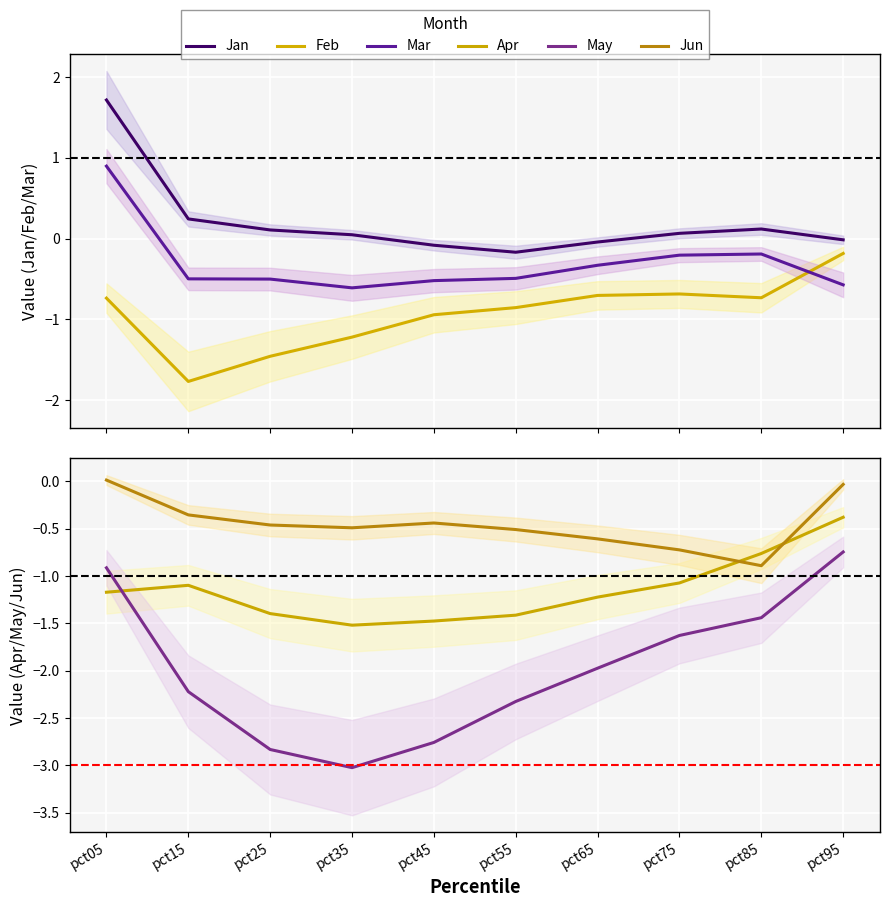

Reading left to right, transcribe all the data shown in this chart.

Jan: 1.7	0.2	0.1	0.0	-0.1	-0.2	-0.0	0.1	0.1	-0.0
Feb: -0.7	-1.8	-1.5	-1.2	-0.9	-0.9	-0.7	-0.7	-0.7	-0.2
Mar: 0.9	-0.5	-0.5	-0.6	-0.5	-0.5	-0.3	-0.2	-0.2	-0.6
Apr: -1.2	-1.1	-1.4	-1.5	-1.5	-1.4	-1.2	-1.1	-0.8	-0.4
May: -0.9	-2.2	-2.8	-3.0	-2.8	-2.3	-2.0	-1.6	-1.4	-0.7
Jun: 0.0	-0.4	-0.5	-0.5	-0.4	-0.5	-0.6	-0.7	-0.9	-0.0